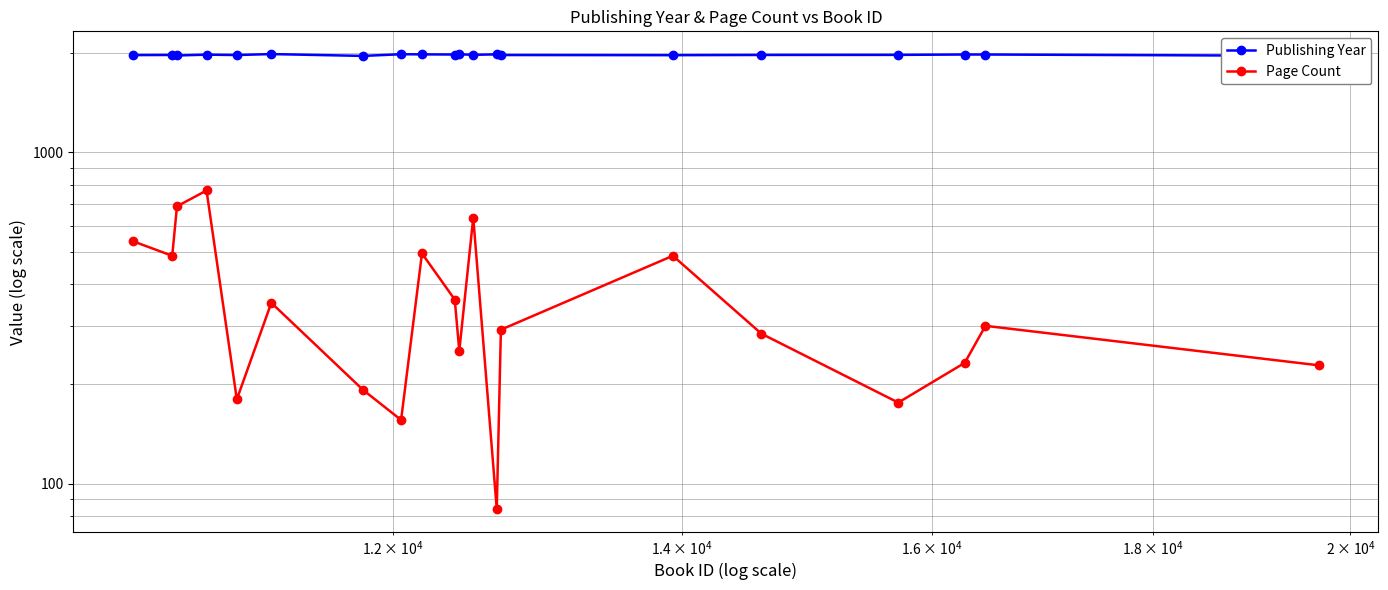

How many lines are shown in the chart?

2